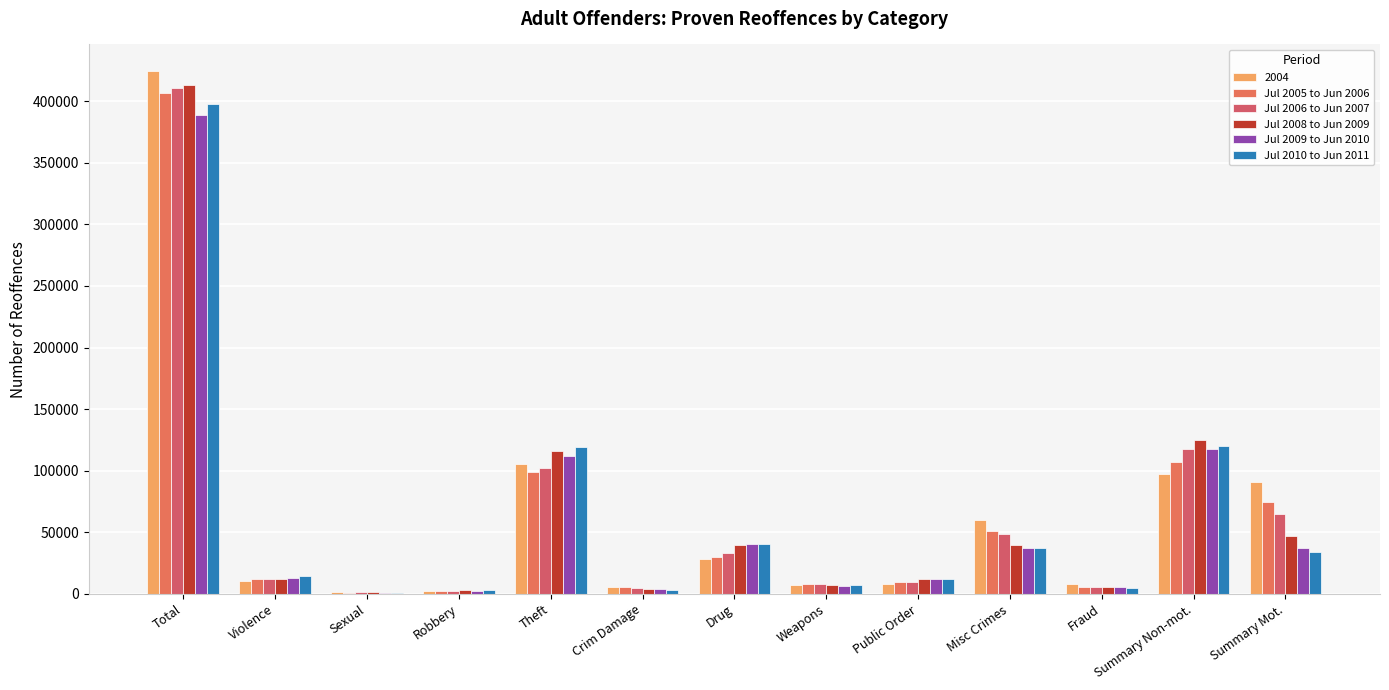

How many groups of bars are there?

13